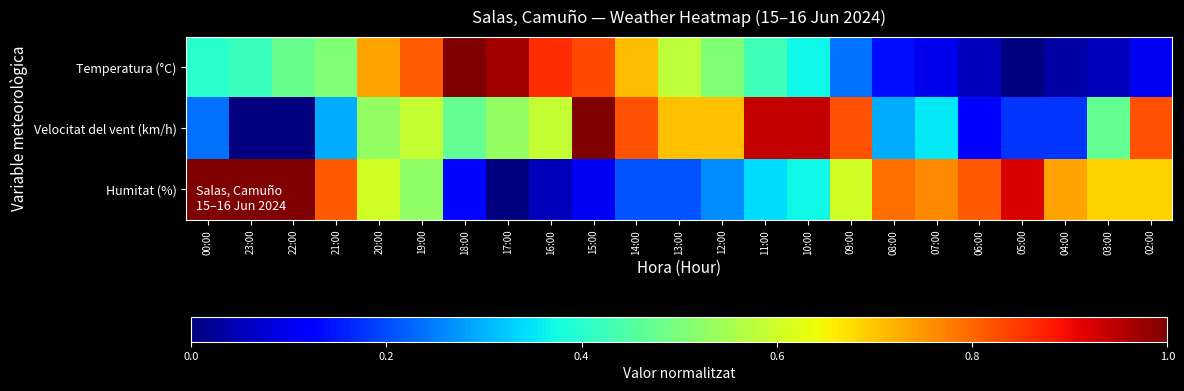

How many series are shown in this chart?

3